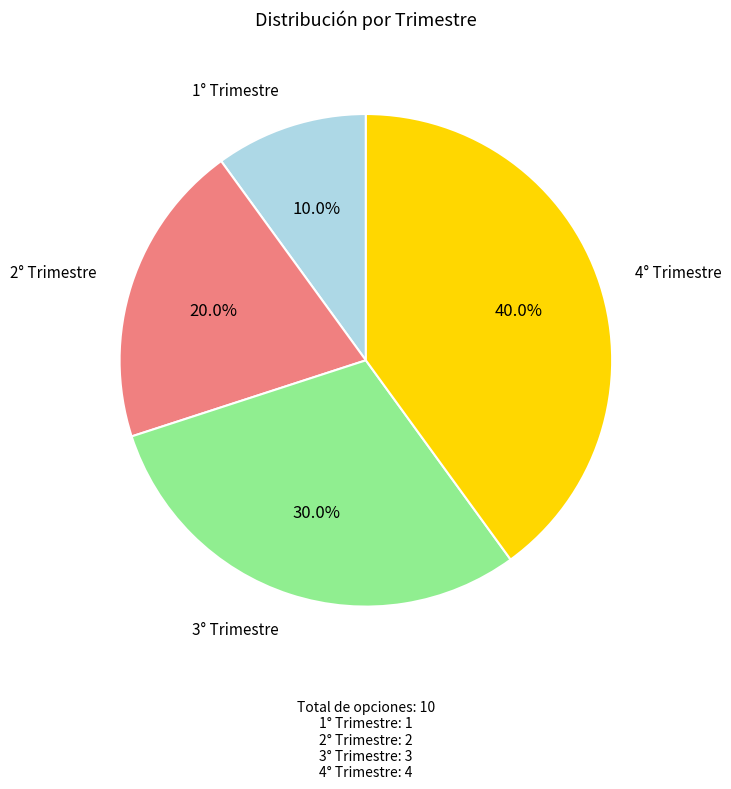

Is there any slice that represents more than half of the pie?

No